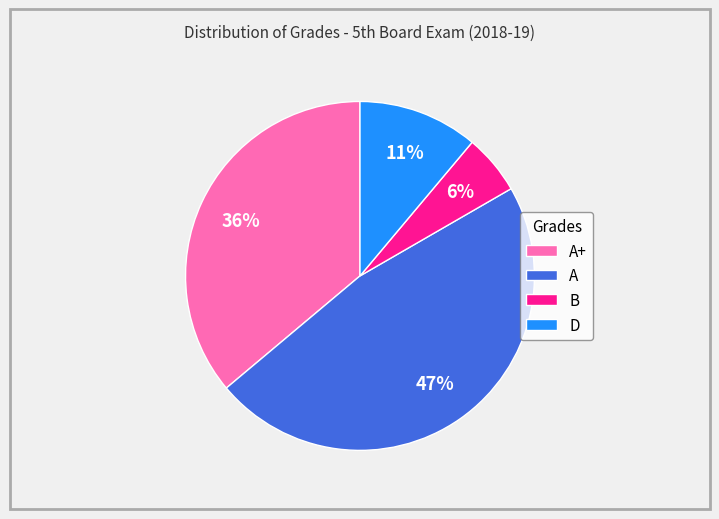

To the nearest percent, what portion does A represent?

47%